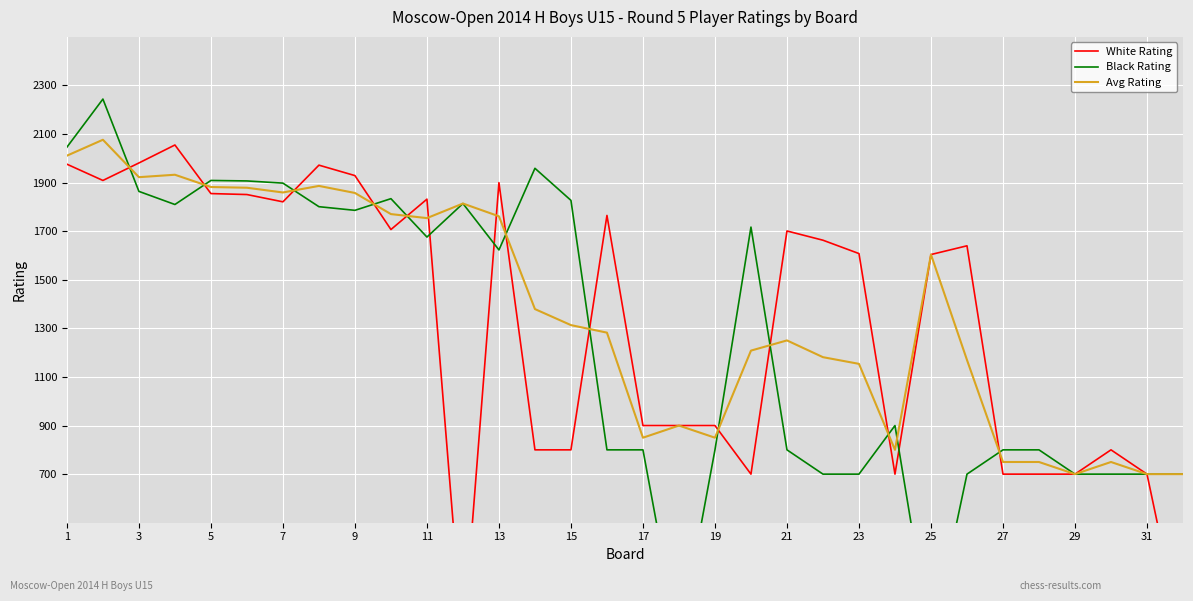

The value of Avg Rating at 7 is 3035.9. True or false?

False